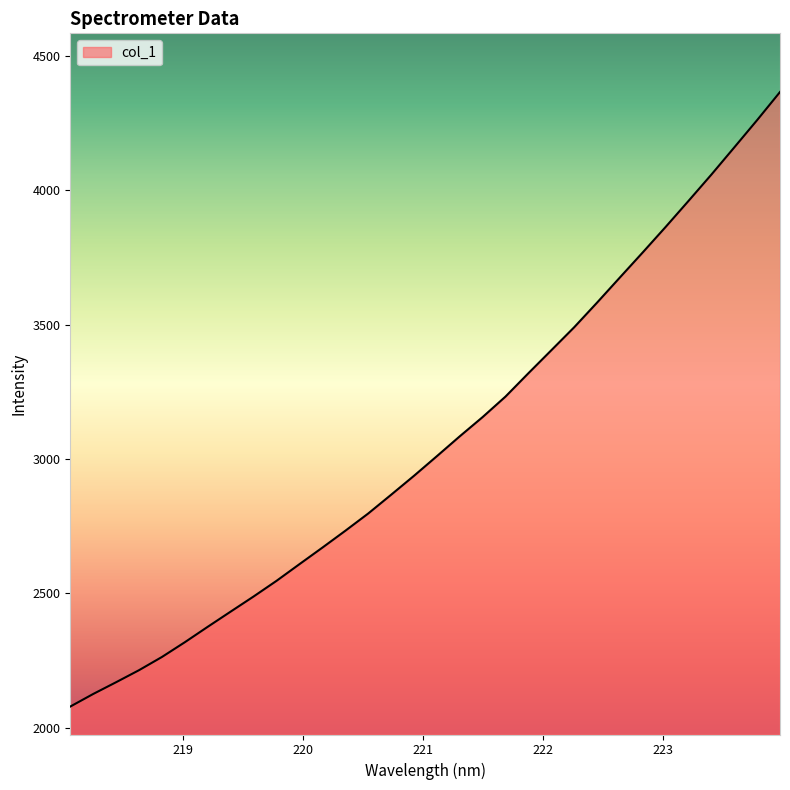

How many values are below 3010?

16